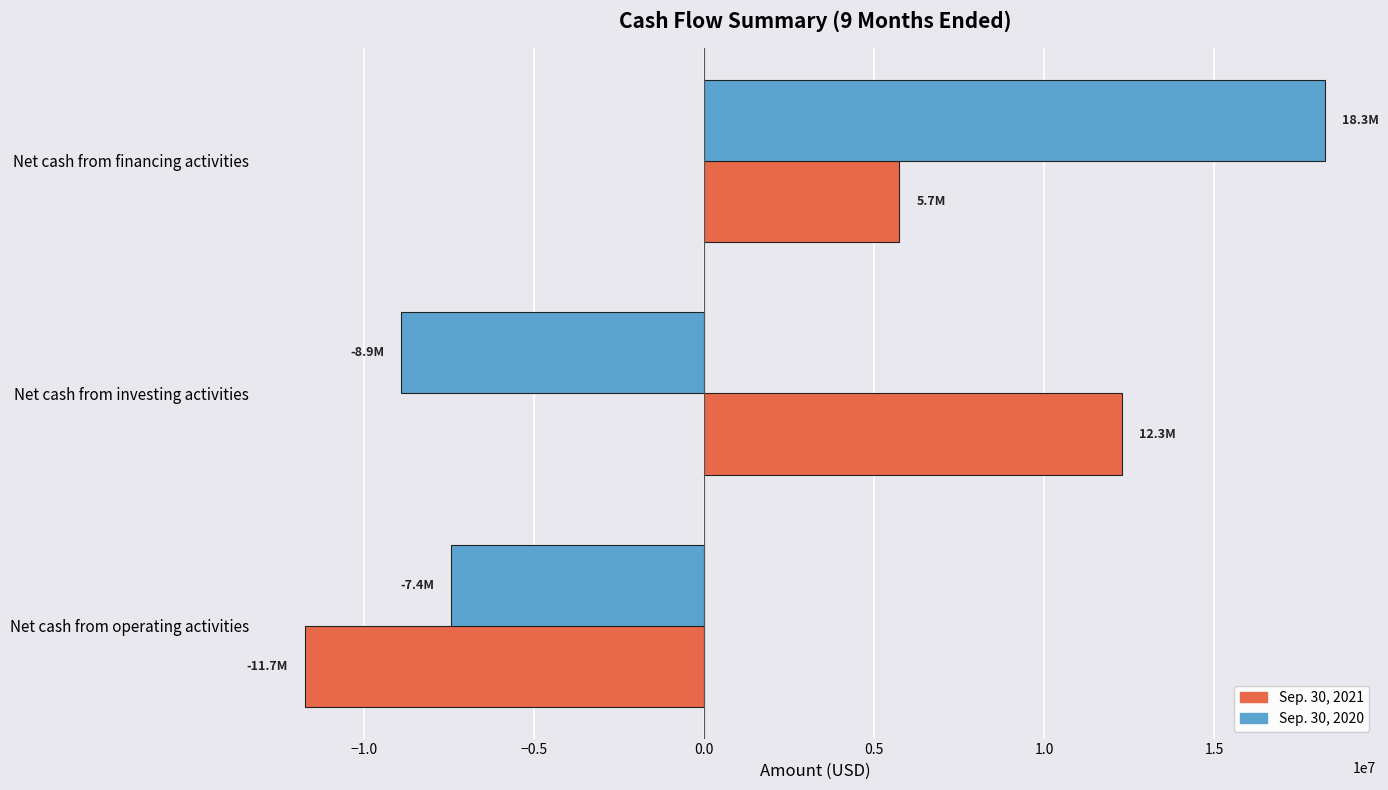

What is the minimum value shown in the chart?

-11733423